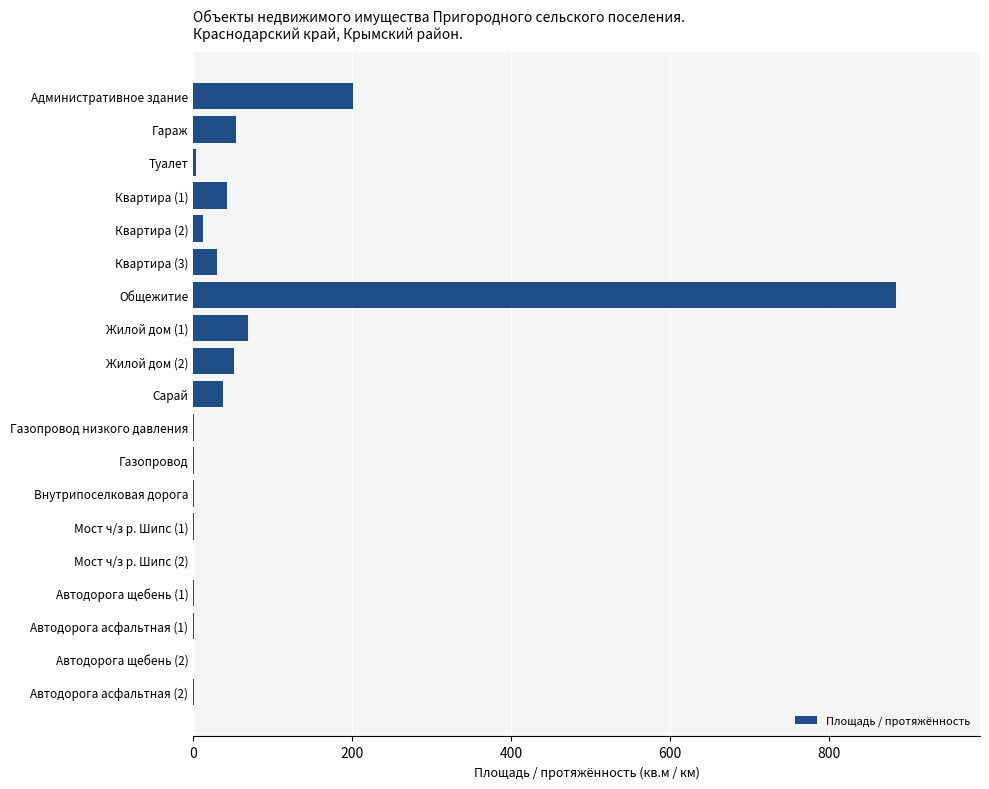

Which category has the highest value across all series?

Общежитие